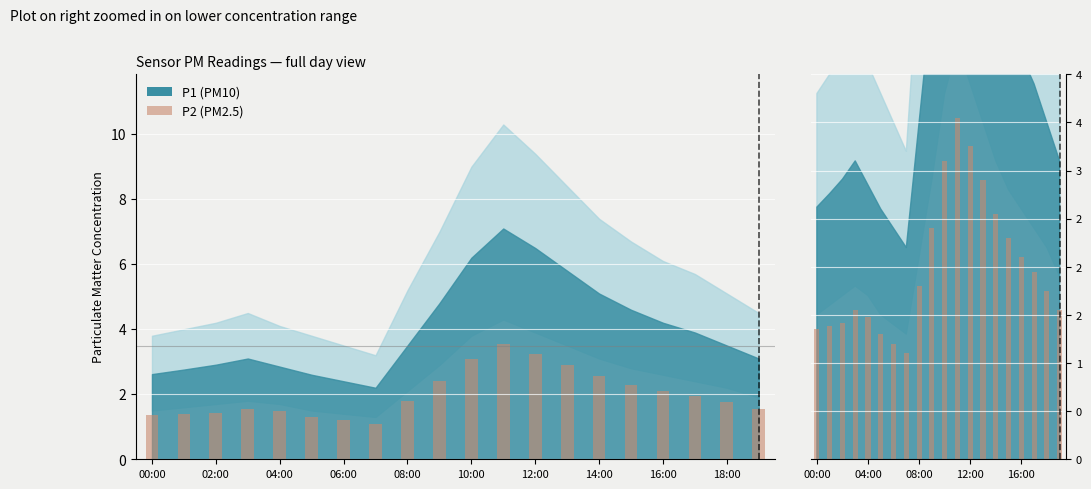

What is the label of the 4th bar from the right?

16:00